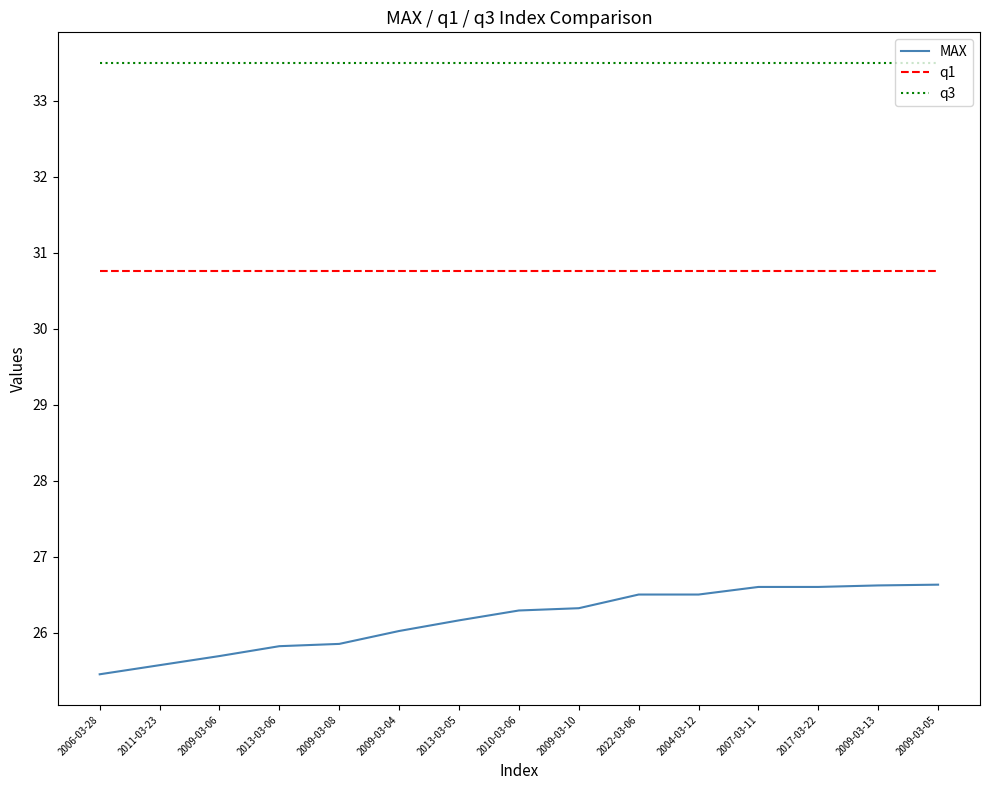

The value of q1 at 2010-03-06 is 30.8. True or false?

True